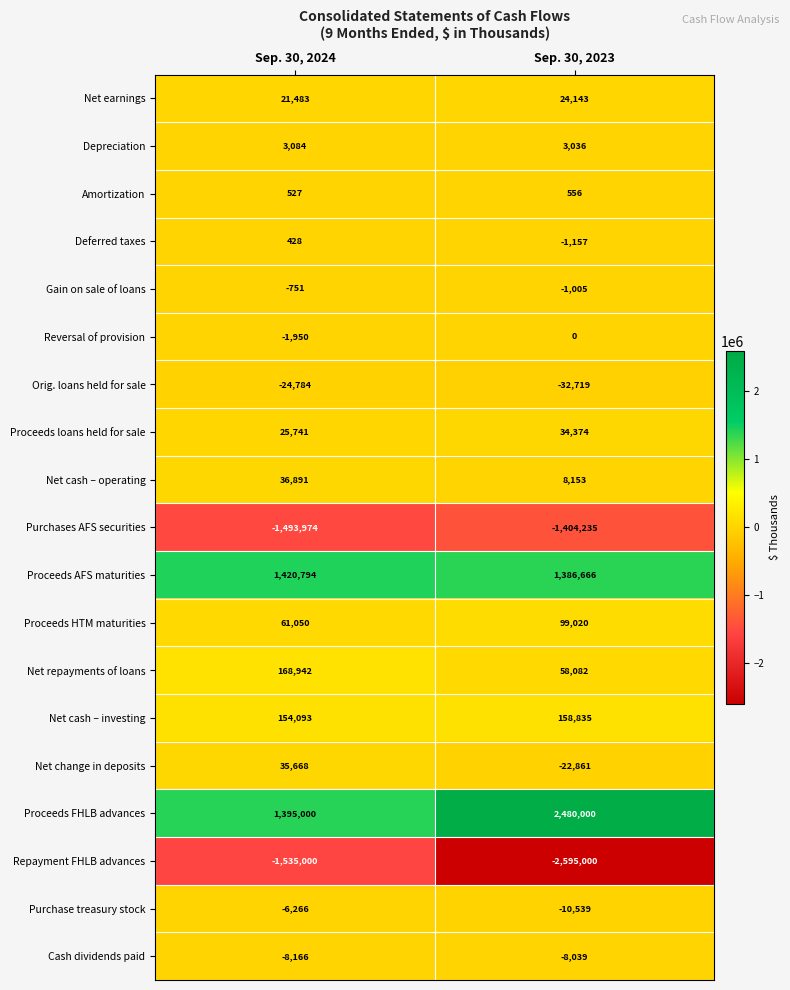

Which series changed the most between Sep. 30, 2024 and Sep. 30, 2023?

Proceeds FHLB advances